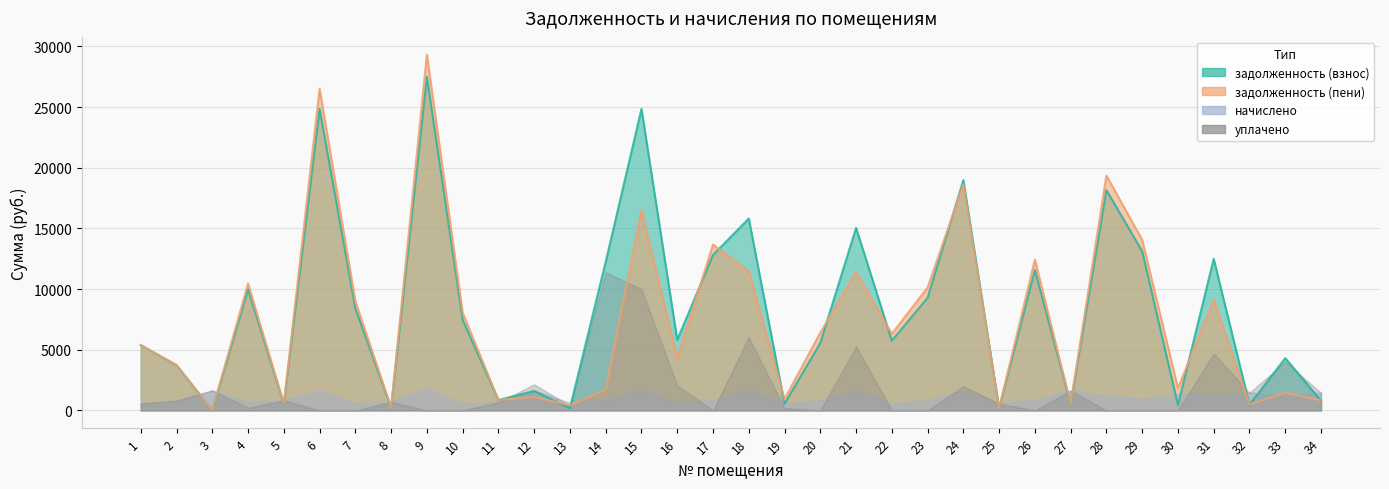

Is the value of задолженность (взнос) at 31 greater than the value of задолженность (пени) at 10?

Yes